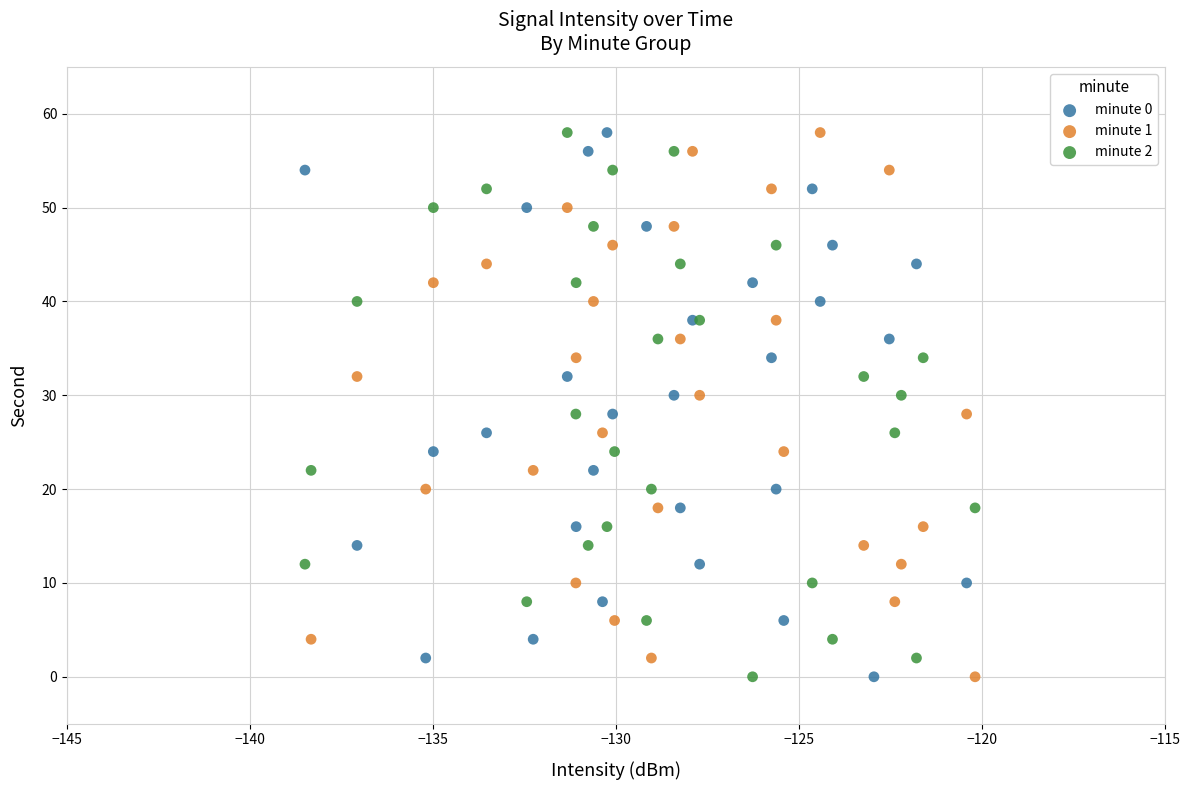

What are all the series names shown in the legend?

minute 0, minute 1, minute 2